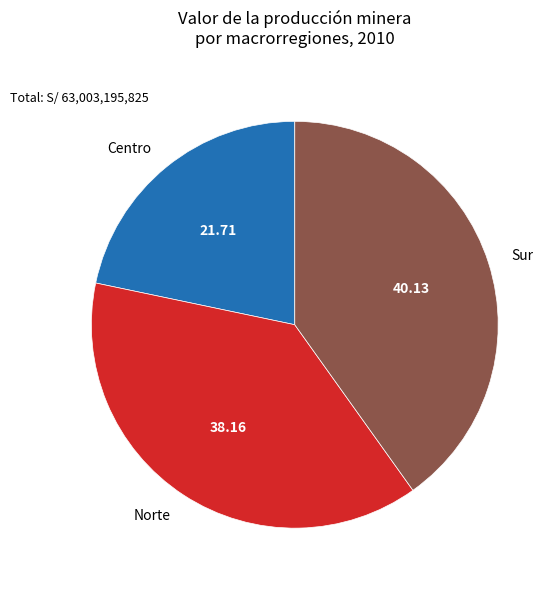

Do Norte and Centro together represent more than half of the pie?

Yes